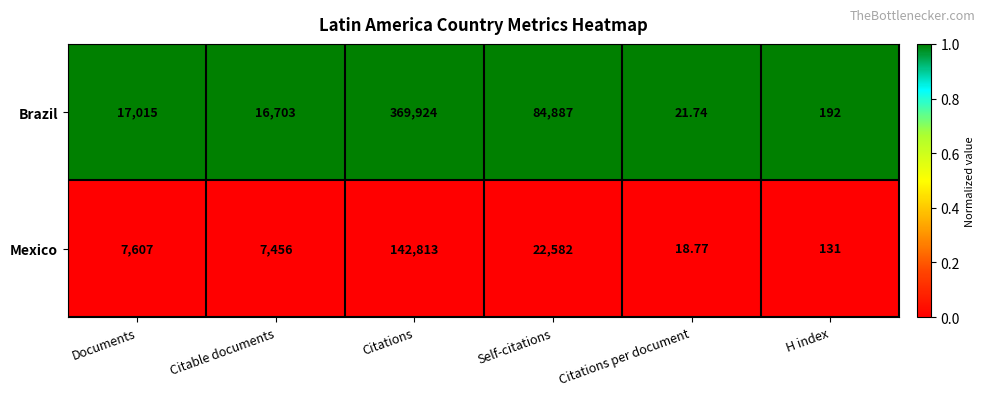

Between Documents and H index, which series saw the biggest shift?

Brazil